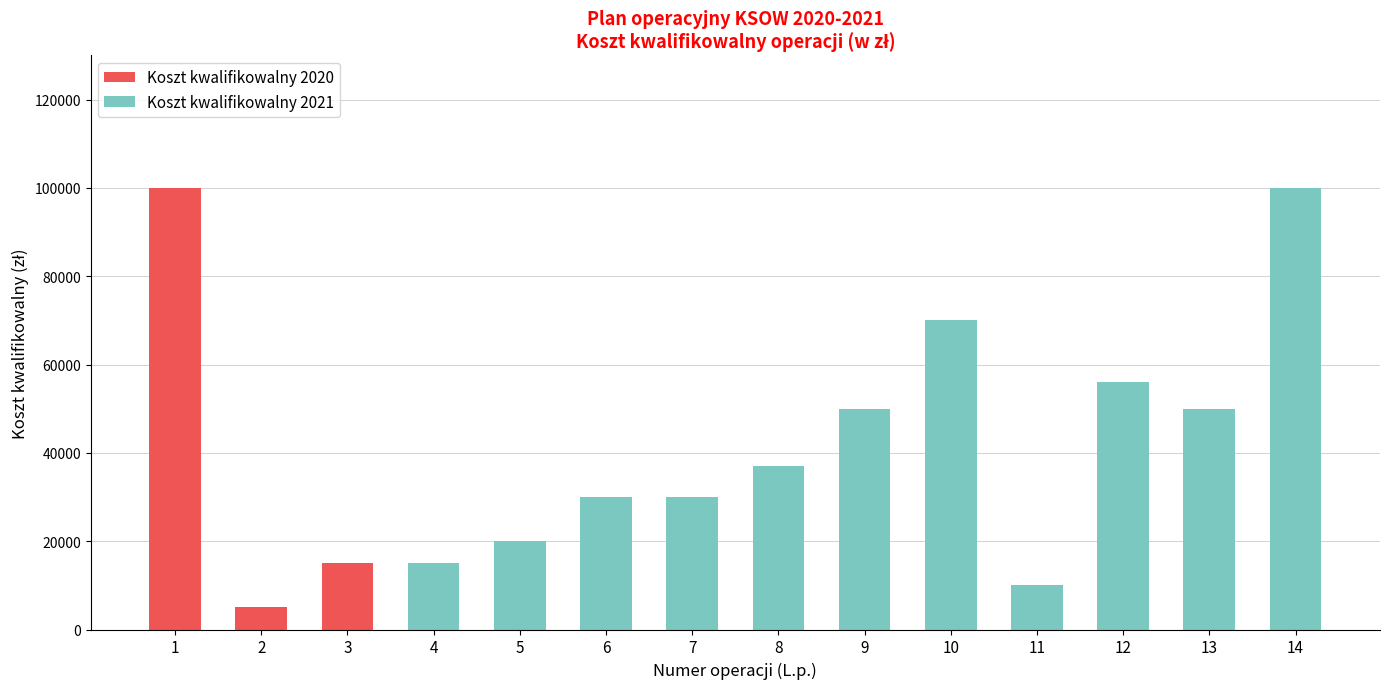

Does the chart contain stacked bars?

Yes